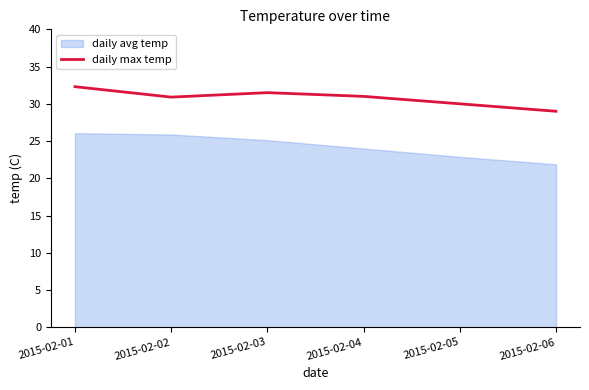

Between 2015-02-02 and 2015-02-05, which is larger?

2015-02-02